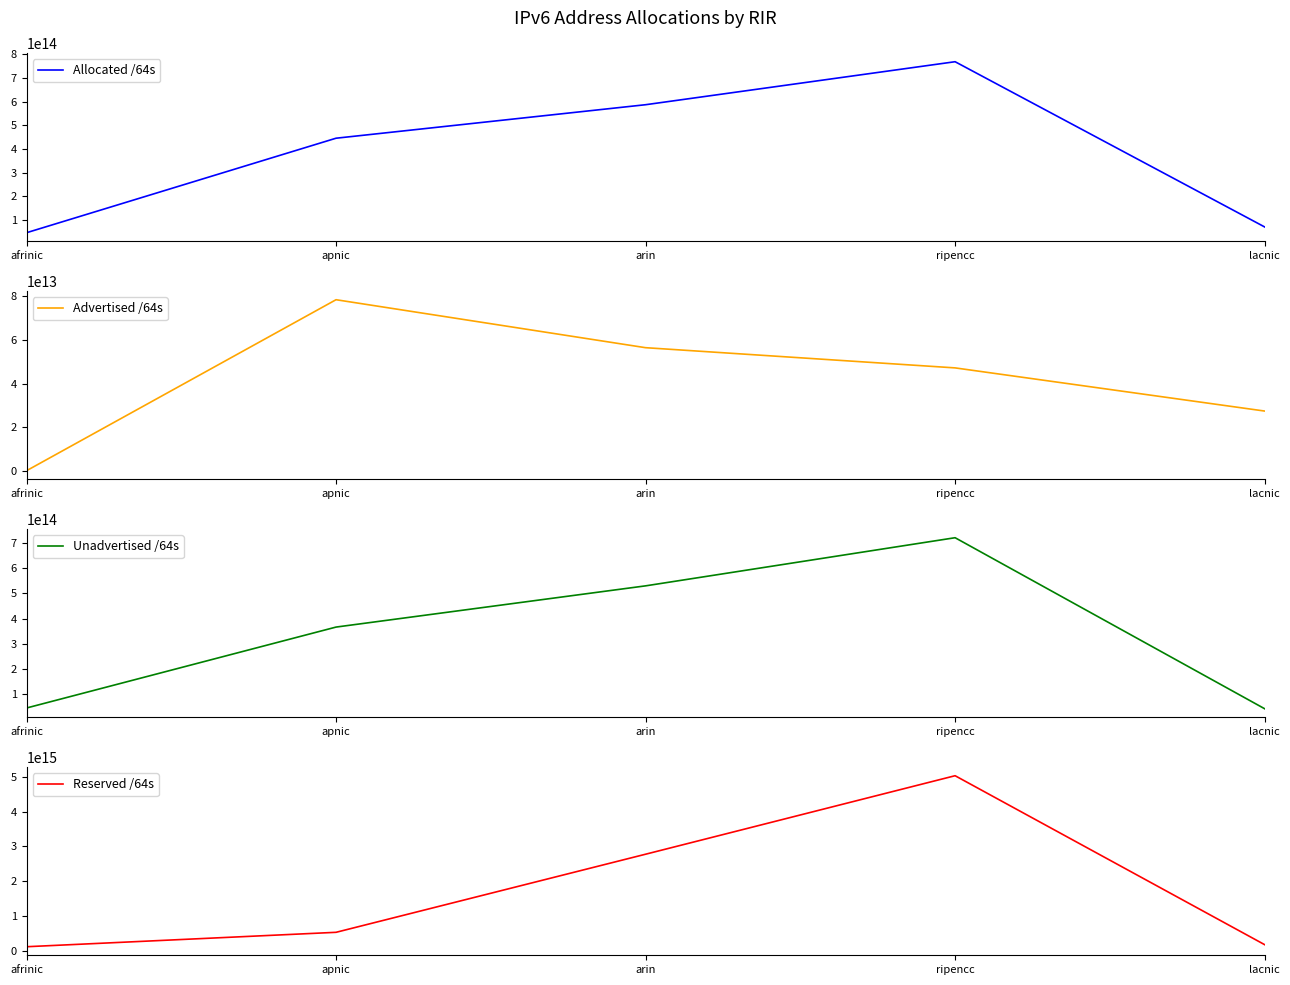

True or false: Allocated /64s and Unadvertised /64s intersect in this chart.

False